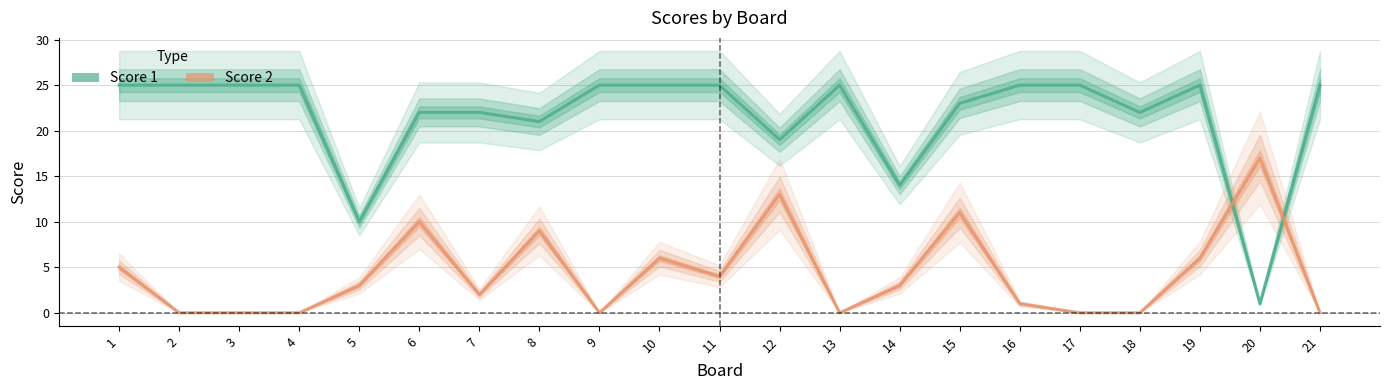

Between 21 and 14, which is larger?

21